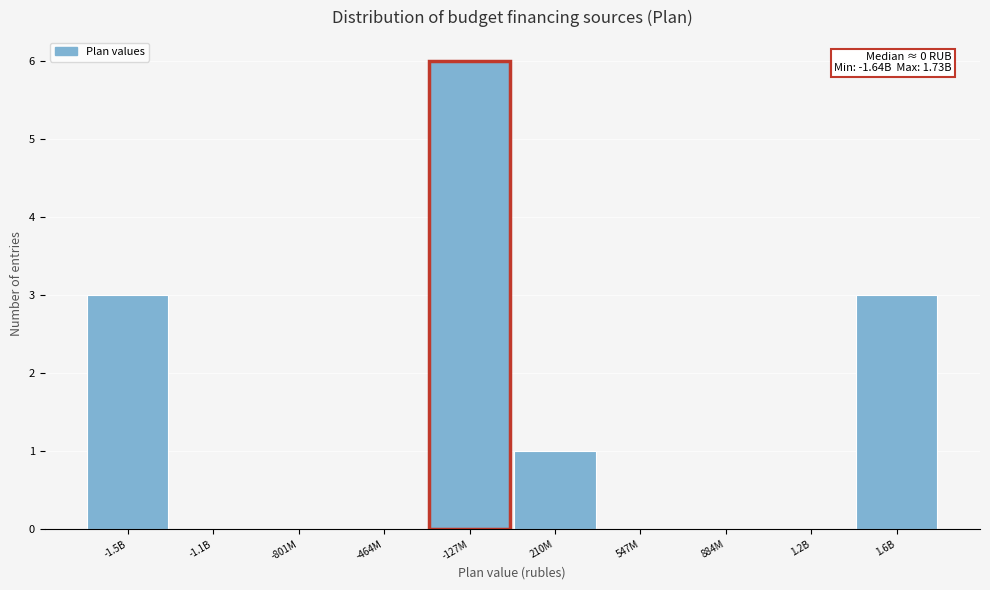

Reading right to left, what are all the values shown in this chart?

1.6B=3	1.2B=0	884M=0	547M=0	210M=1	-127M=6	-464M=0	-801M=0	-1.1B=0	-1.5B=3